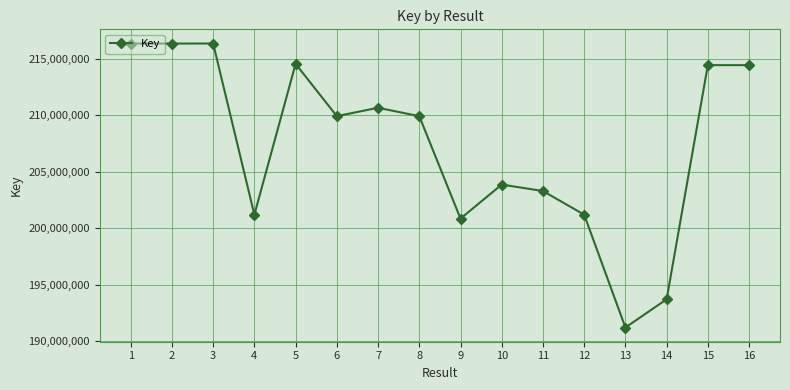

How many categories are shown in the chart?

16